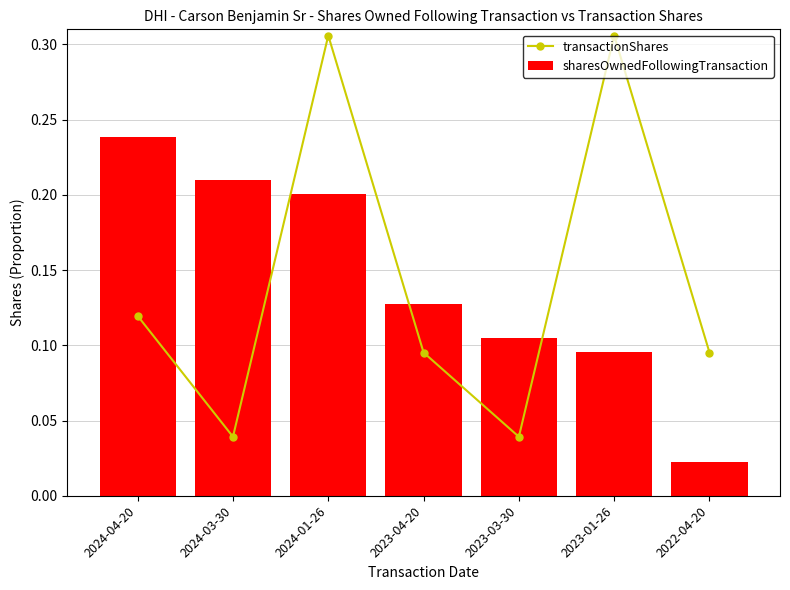

What are all the series names shown in the legend?

transactionShares, sharesOwnedFollowingTransaction